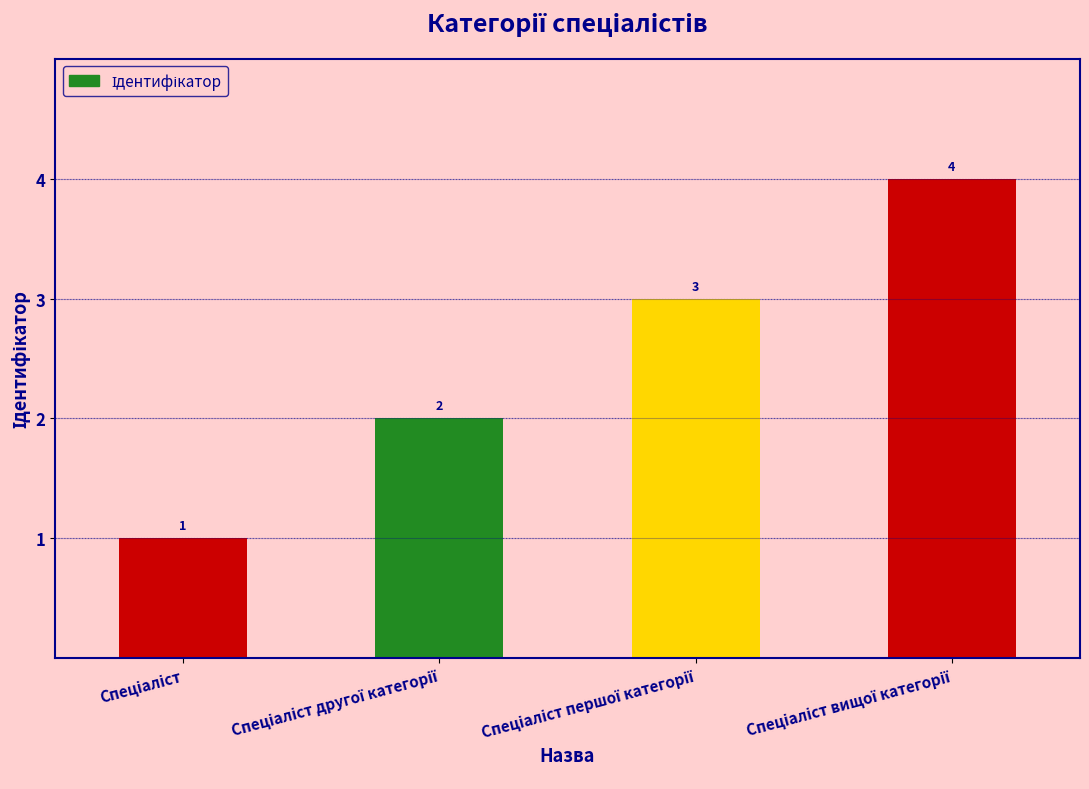

What is the value of the 3rd bar from the left?

3